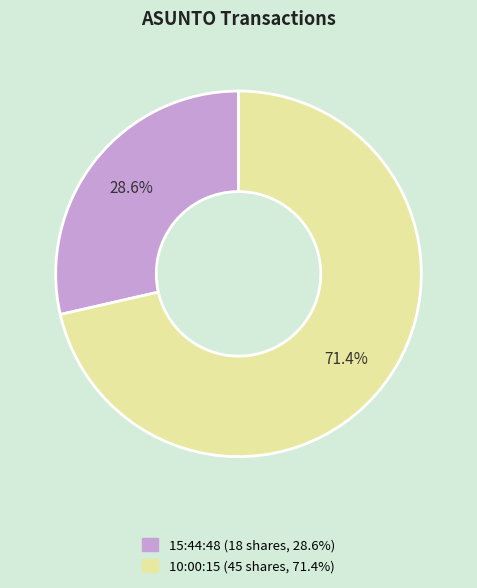

Combined, do 10:00:15 and 15:44:48 account for over 50%?

Yes